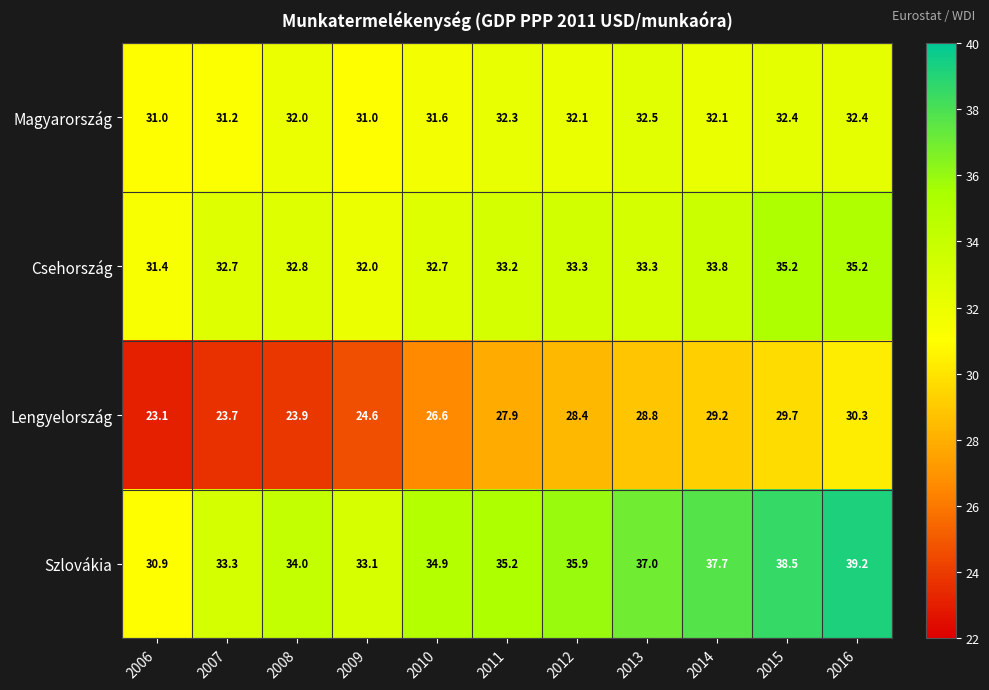

At 2007, list the series in order from smallest to largest.

Lengyelország, Magyarország, Csehország, Szlovákia